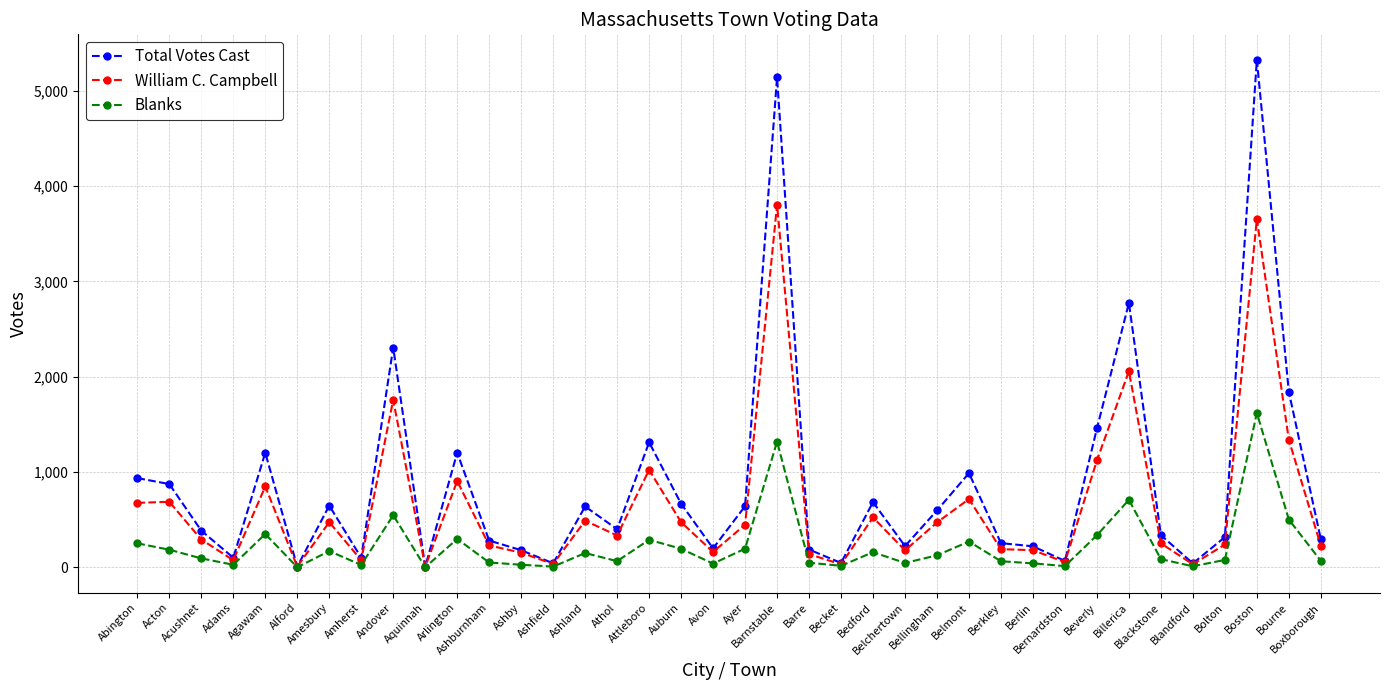

True or false: Total Votes Cast has more than 2 interior local peaks.

True